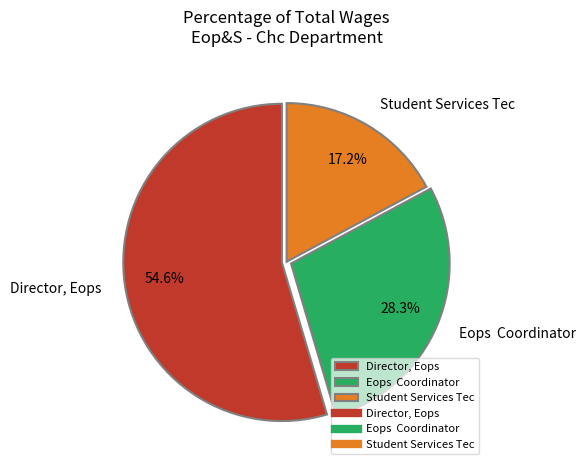

Is Director, Eops the majority of the pie?

Yes